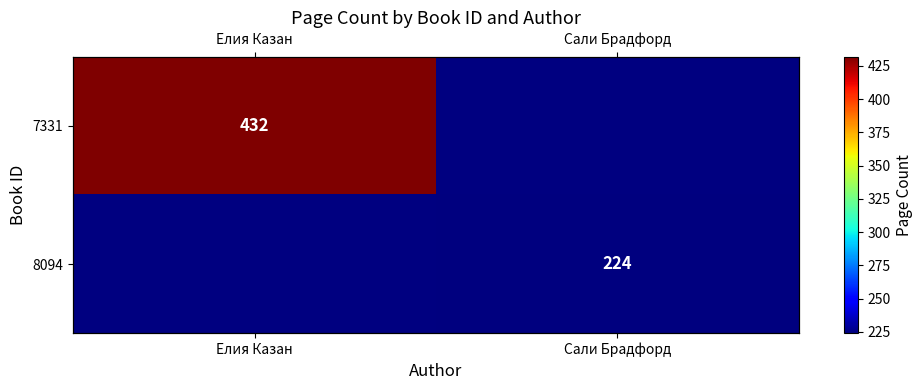

What is the smallest value displayed?

224.0